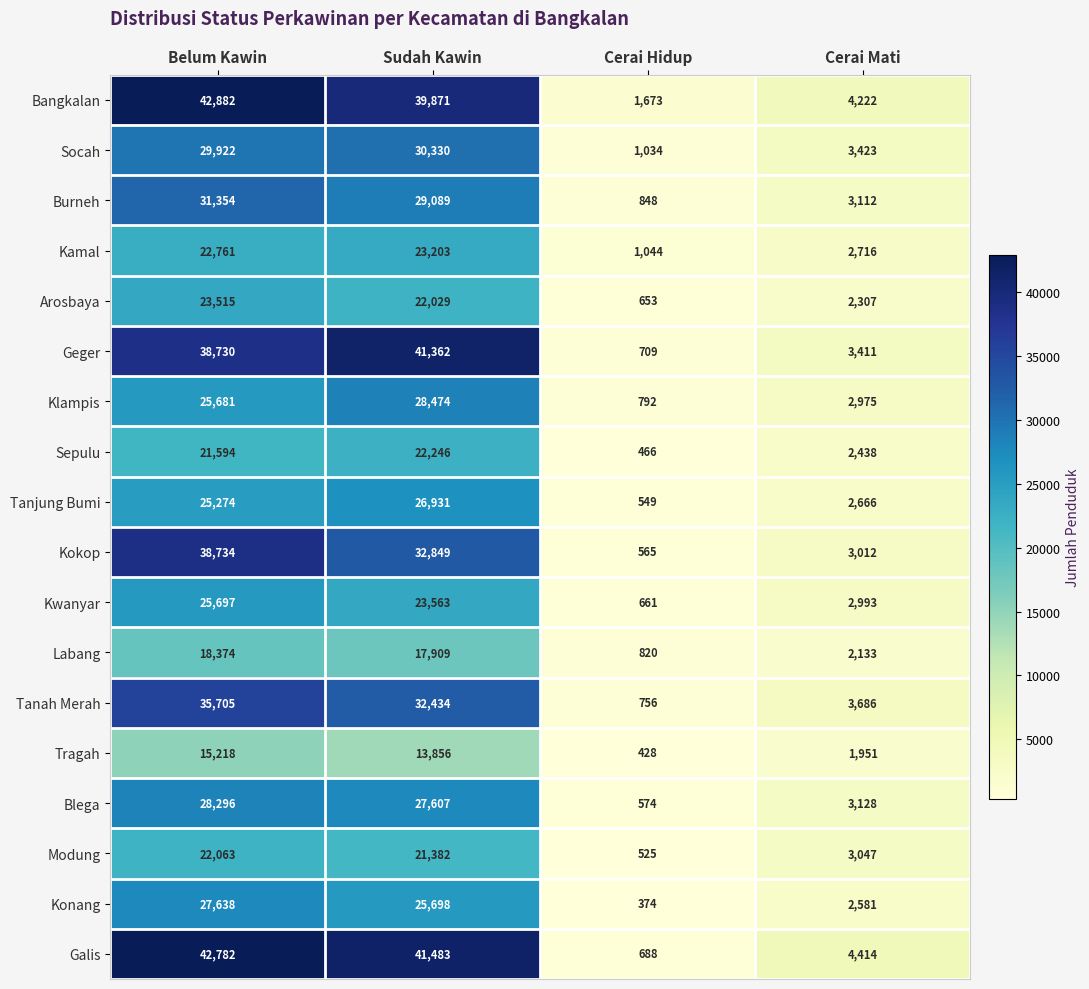

What is the total value across all series at Sudah Kawin?

500316